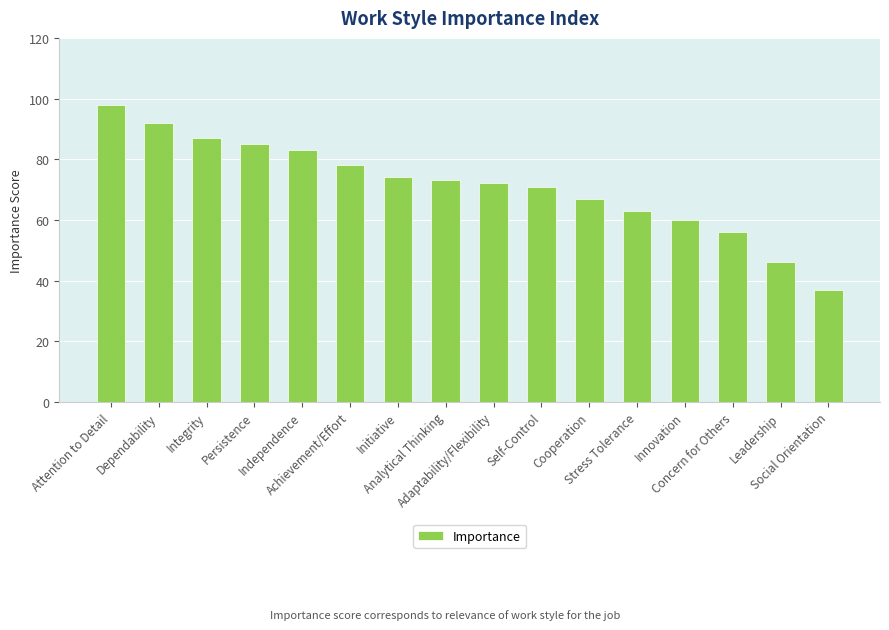

What is the label of the 8th bar from the left?

Analytical Thinking